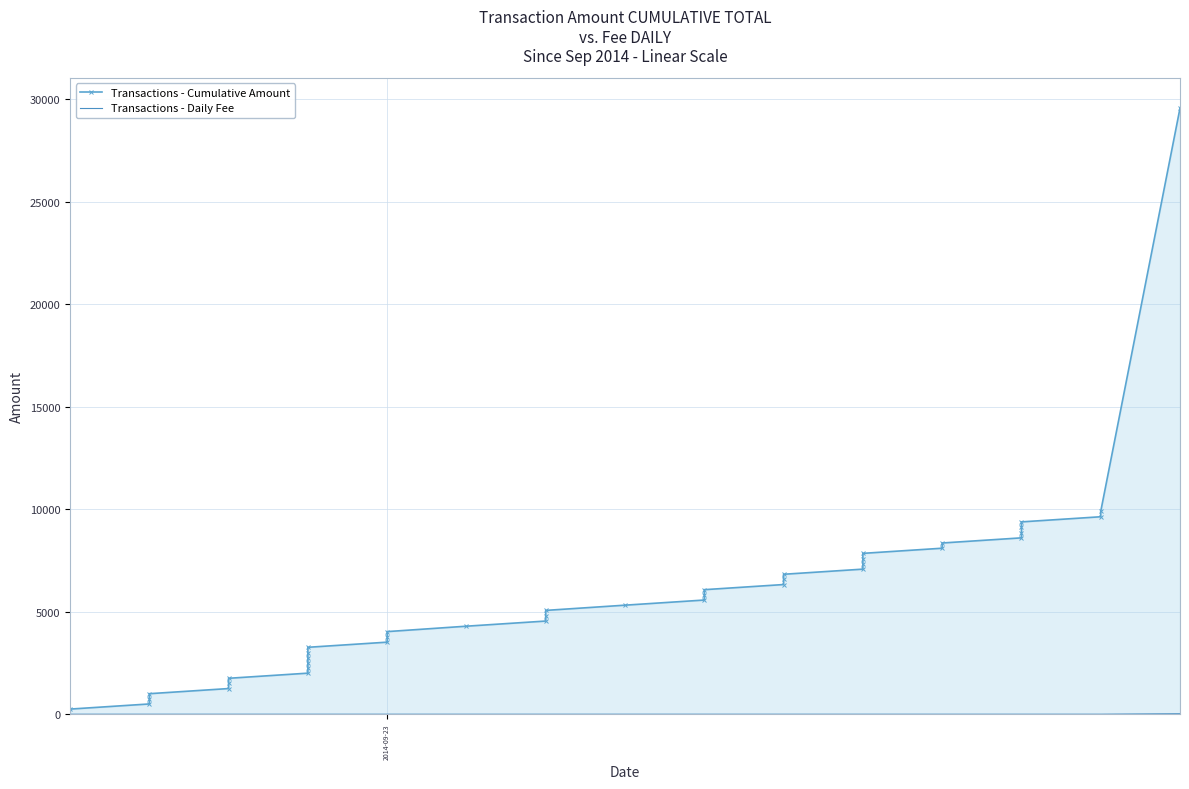

Is the value of Transactions - Cumulative Amount at 31 greater than the value of Transactions - Daily Fee at 14?

Yes